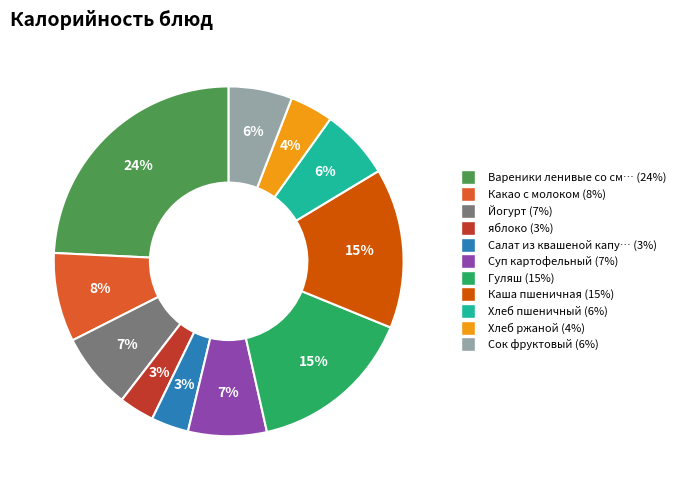

Is there any slice that represents more than half of the pie?

No